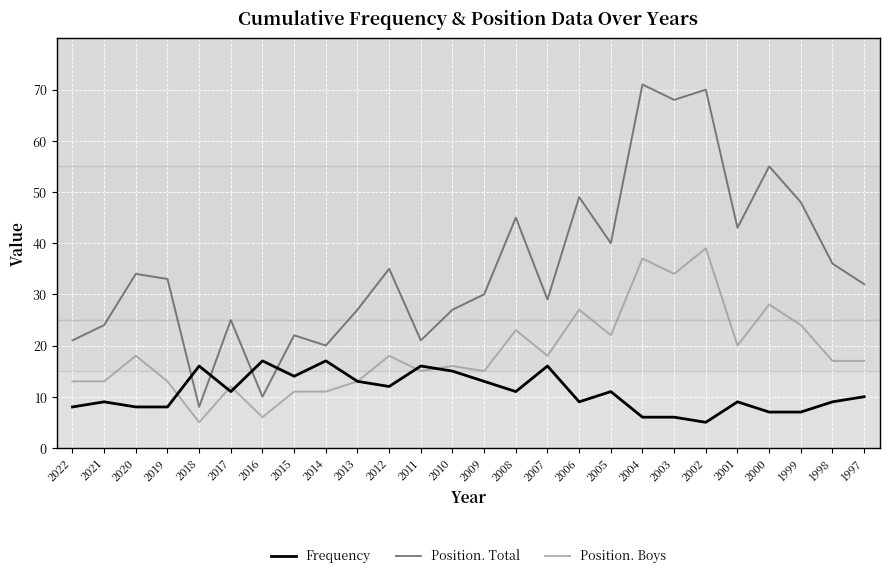

Is the value of Position. Boys at 2011 greater than the value of Position. Total at 2017?

No